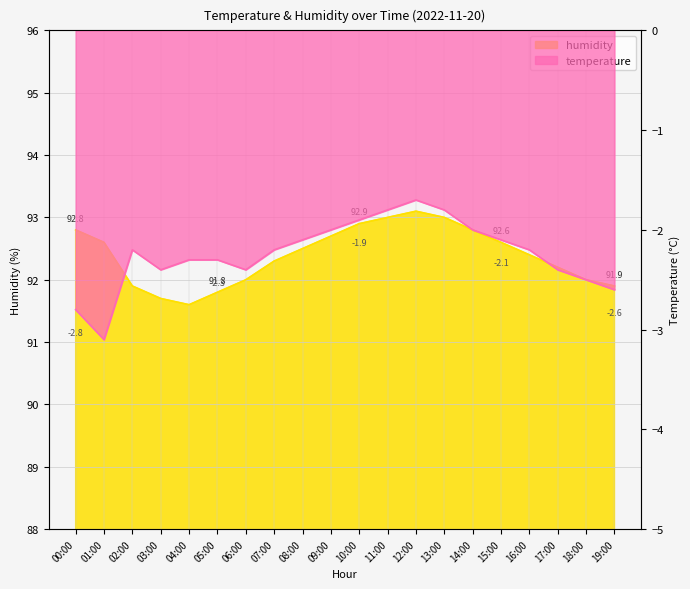

Reading left to right, list all the values displayed in this chart.

humidity: 92.8	92.6	91.9	91.7	91.6	91.8	92.0	92.3	92.5	92.7	92.9	93.0	93.1	93.0	92.8	92.6	92.4	92.2	92.0	91.9
temperature: -2.8	-3.1	-2.2	-2.4	-2.3	-2.3	-2.4	-2.2	-2.1	-2.0	-1.9	-1.8	-1.7	-1.8	-2.0	-2.1	-2.2	-2.4	-2.5	-2.6